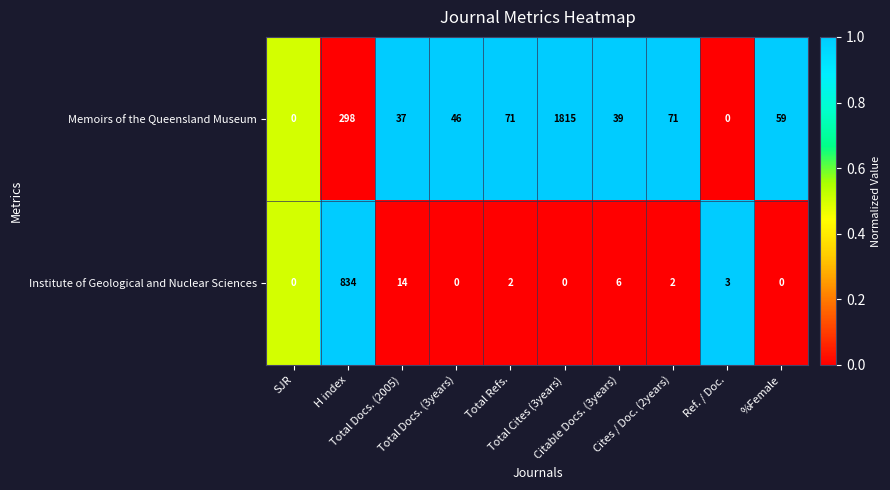

Which series has the widest spread of values?

Memoirs of the Queensland Museum